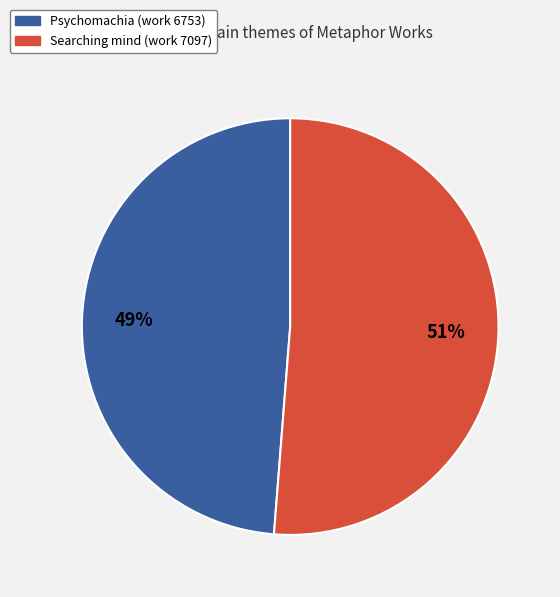

Rank the categories by value from lowest to highest.

Psychomachia (work 6753), Searching mind (work 7097)